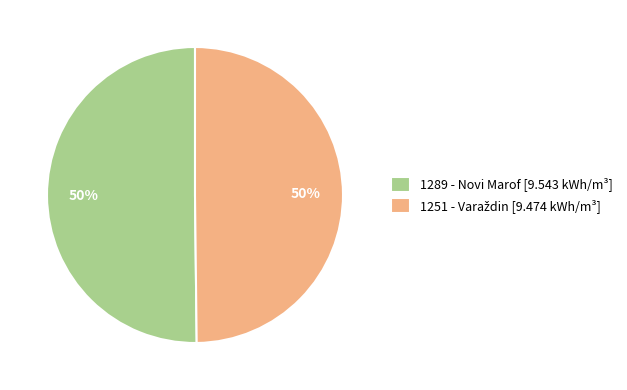

To the nearest percent, what is the average slice percentage?

50%